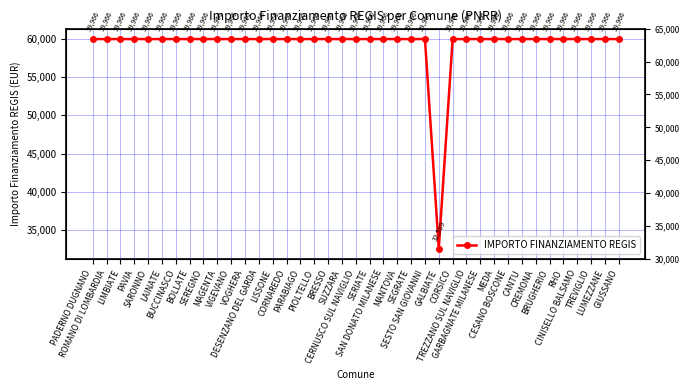

The chart shows a value of 99587 at SAN DONATO MILANESE. True or false?

False